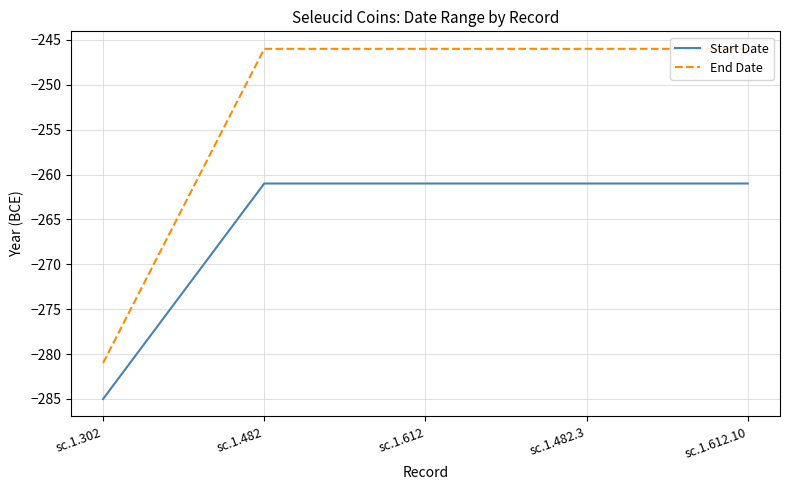

What is the spread (max minus min) of values at sc.1.612.10?

15